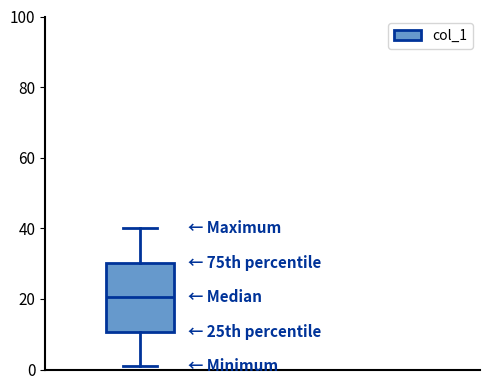

Read this box plot against the y-axis: the position of the median line, the range covered by the box, and the ends of both whiskers. The values are not printed on the chart, so give them approximately, as read against the axis.

median 20, box 10 to 30, whiskers 2 to 40